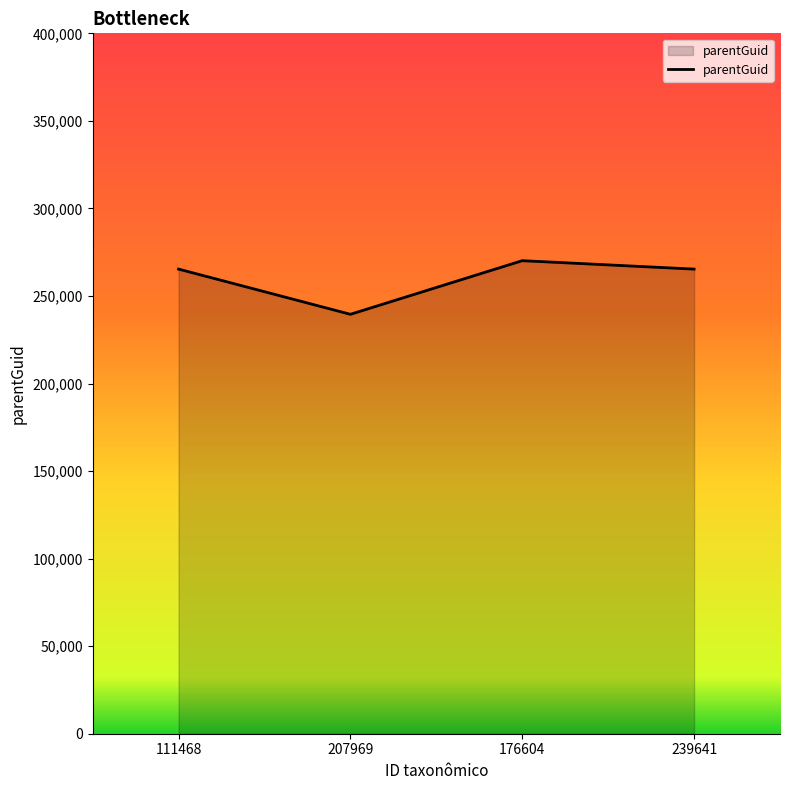

How many values are below 265350?

1